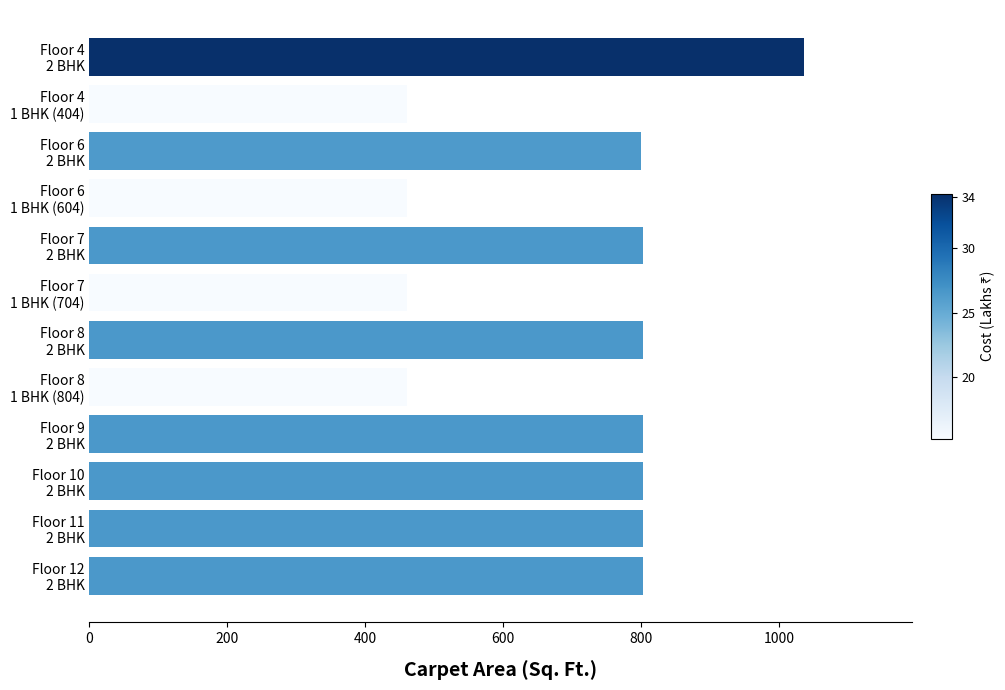

What is the smallest value displayed?

461